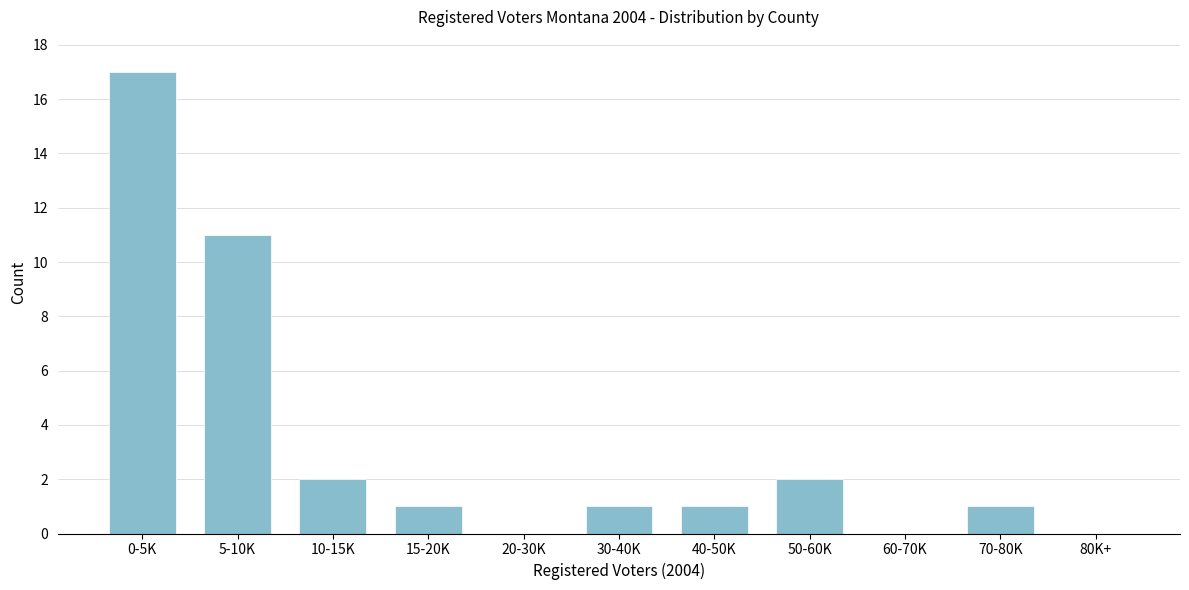

Reading right to left, transcribe all the data shown in this chart.

80K+=0	70-80K=1	60-70K=0	50-60K=2	40-50K=1	30-40K=1	20-30K=0	15-20K=1	10-15K=2	5-10K=11	0-5K=17